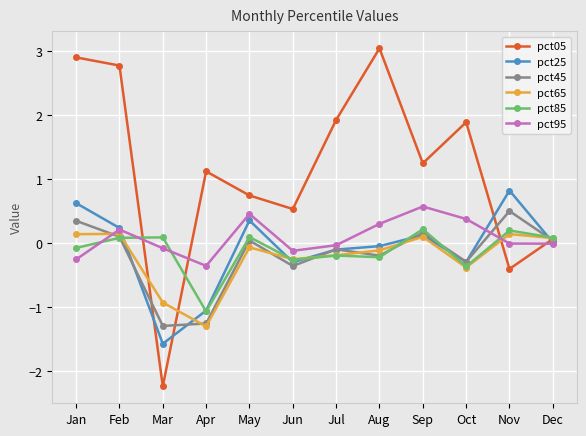

What is the maximum value shown in the chart?

3.0